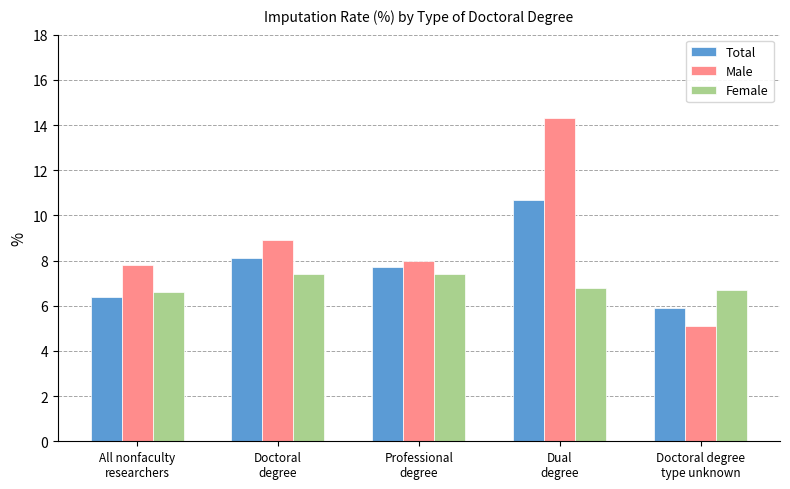

Is it true that Female equals 3.9 at Dual
degree?

False